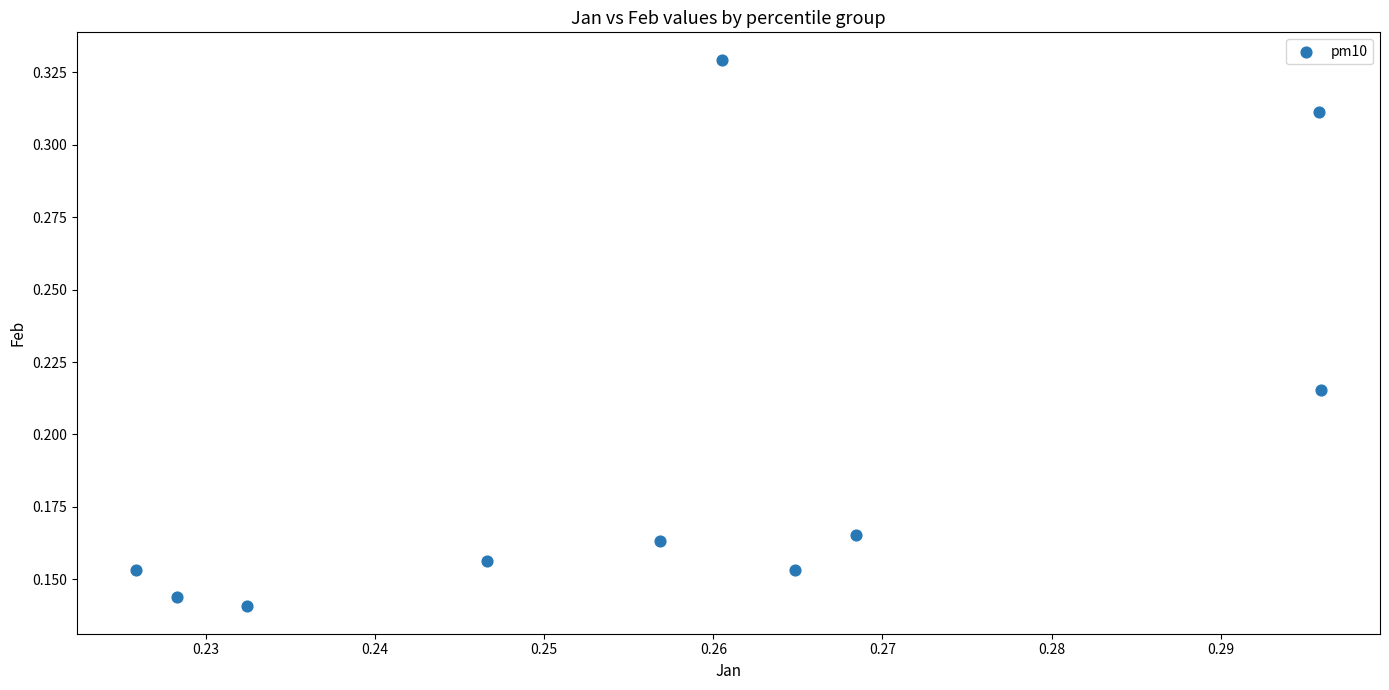

How many points are shown in the scatter plot?

10